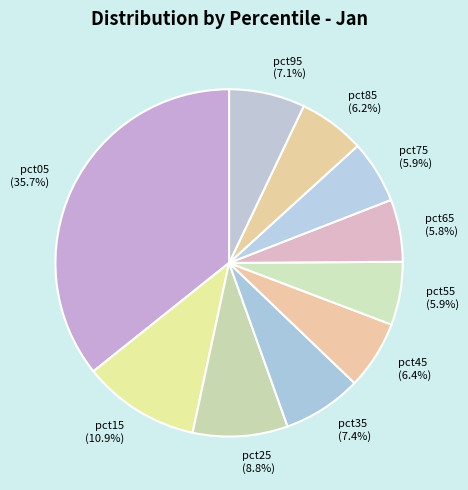

How much of the chart is everything except pct35?

92.6%